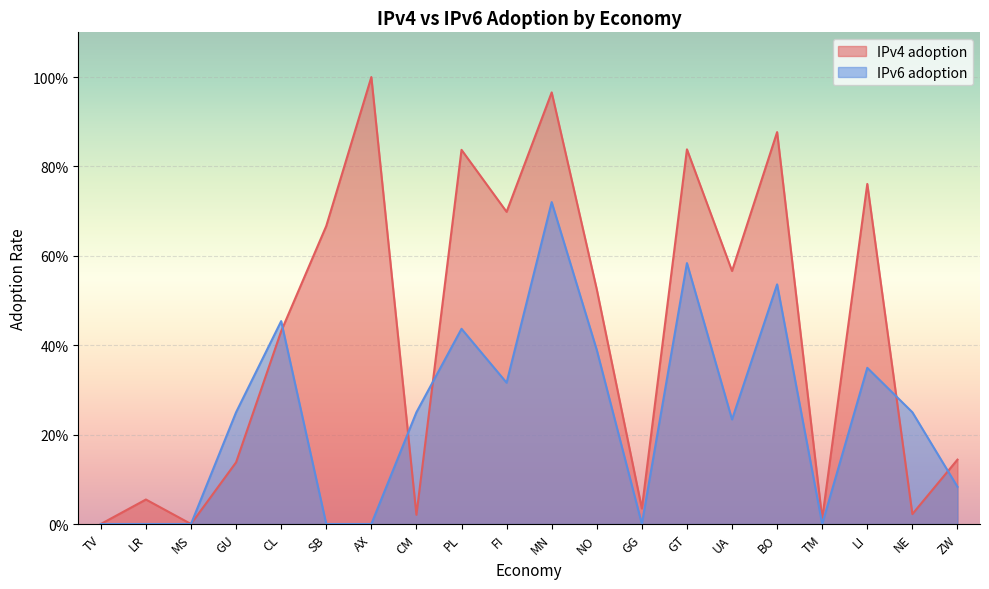

At which category is the sum across all series the highest?

MN